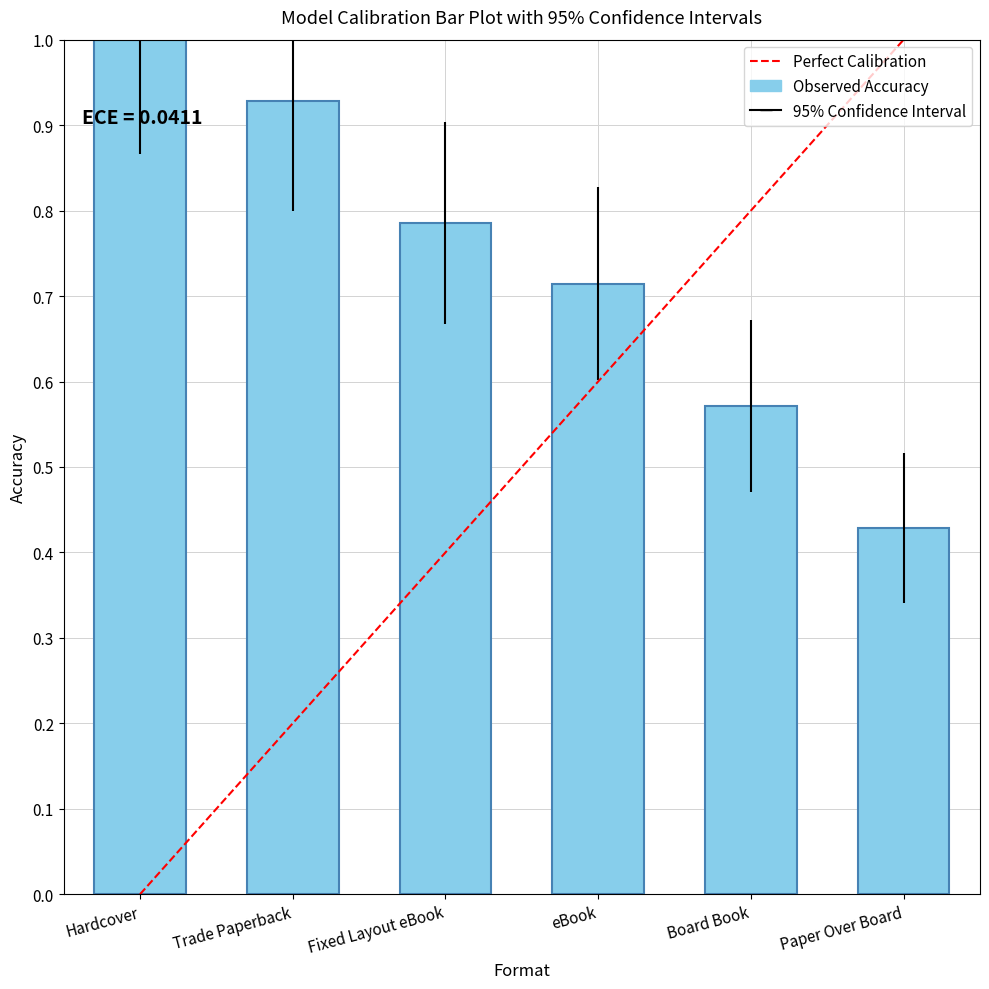

Are the bars grouped side by side (vs. stacked)?

No